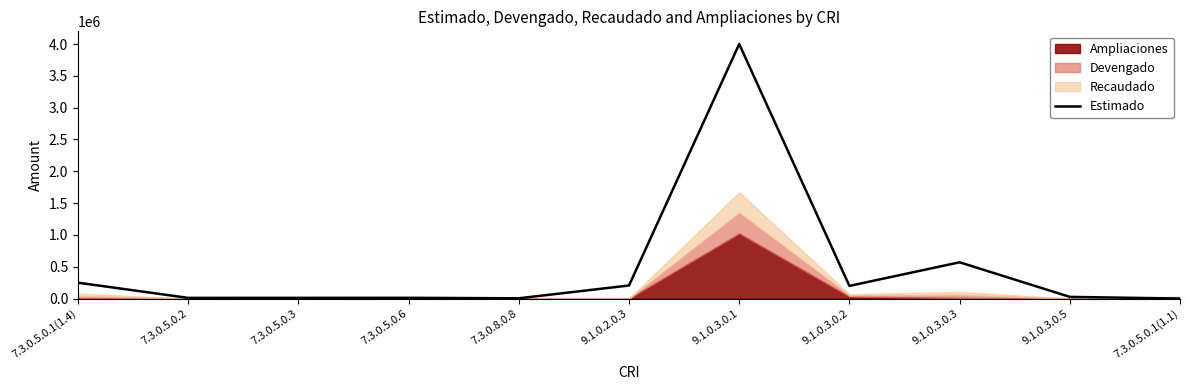

Where is the first local maximum?

7.3.0.5.0.6